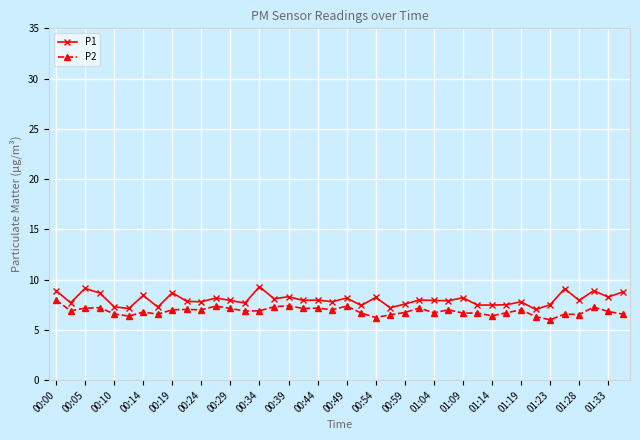

What is the highest value of the P2 series?

8.0